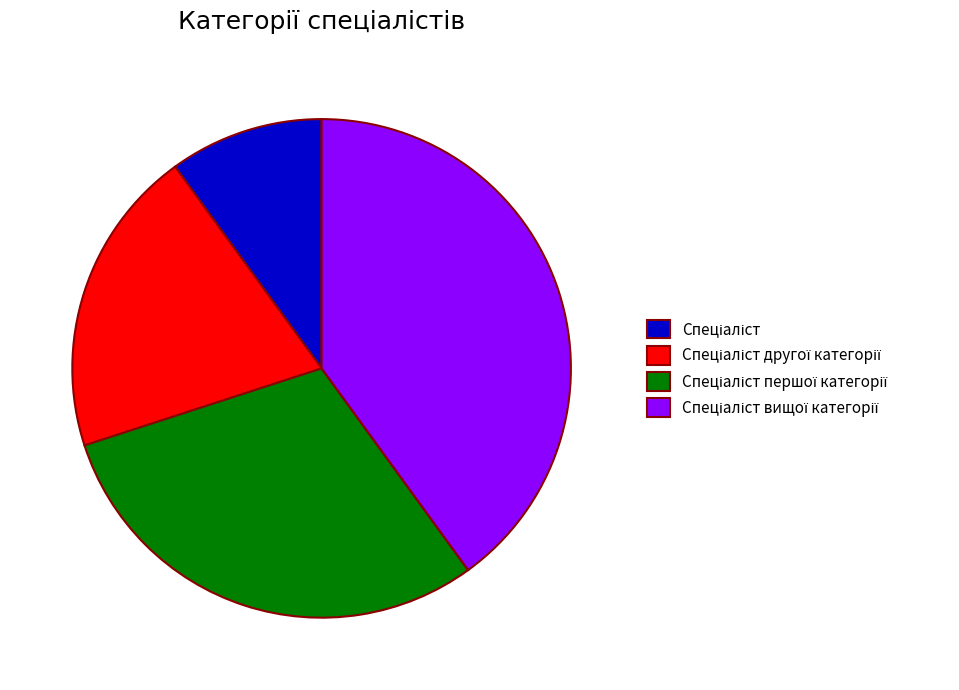

Does any single category account for the majority?

No